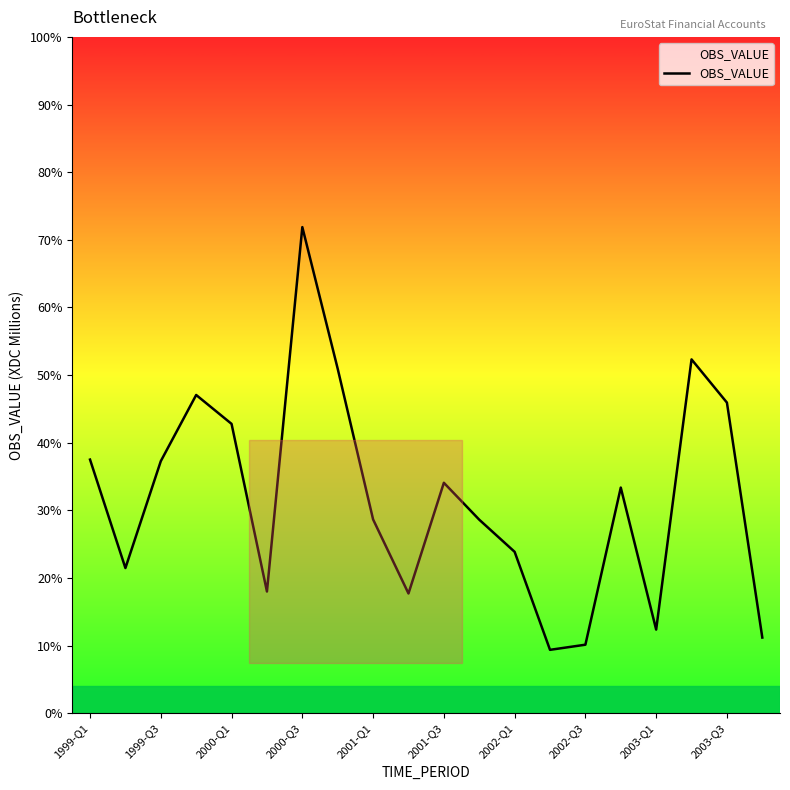

How many values are above zero?

11